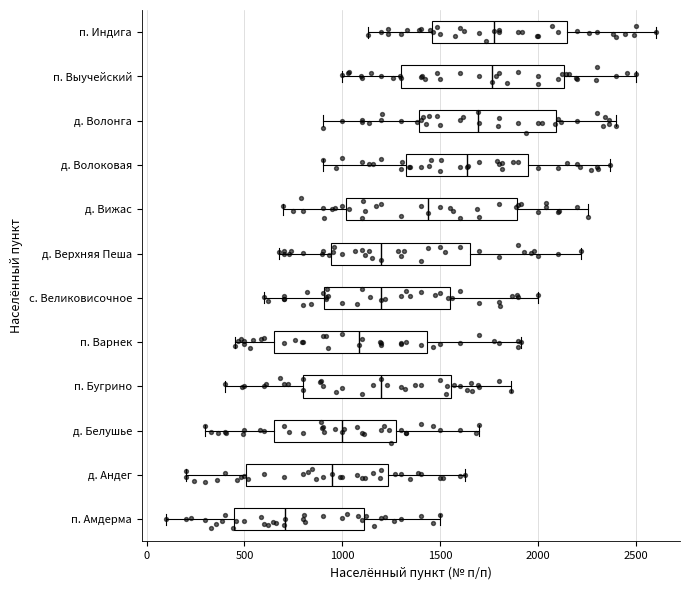

Reading bottom to top, read every box against the x-axis: the position of its median line, the range the box covers, and the ends of its whiskers. The values are not printed on the chart, so give them approximately, as read against the axis.

п. Амдерма: median 700, box 450 to 1100, whiskers 100 to 1500
д. Андег: median 950, box 500 to 1250, whiskers 200 to 1650
д. Белушье: median 1000, box 650 to 1250, whiskers 300 to 1700
п. Бугрино: median 1200, box 800 to 1550, whiskers 400 to 1850
п. Варнек: median 1100, box 650 to 1450, whiskers 450 to 1900
с. Великовисочное: median 1200, box 900 to 1550, whiskers 600 to 2000
д. Верхняя Пеша: median 1200, box 950 to 1650, whiskers 700 to 2200
д. Вижас: median 1450, box 1000 to 1900, whiskers 700 to 2250
д. Волоковая: median 1650, box 1300 to 1950, whiskers 900 to 2350
д. Волонга: median 1700, box 1400 to 2100, whiskers 900 to 2400
п. Выучейский: median 1750, box 1300 to 2150, whiskers 1000 to 2500
п. Индига: median 1800, box 1450 to 2150, whiskers 1150 to 2600